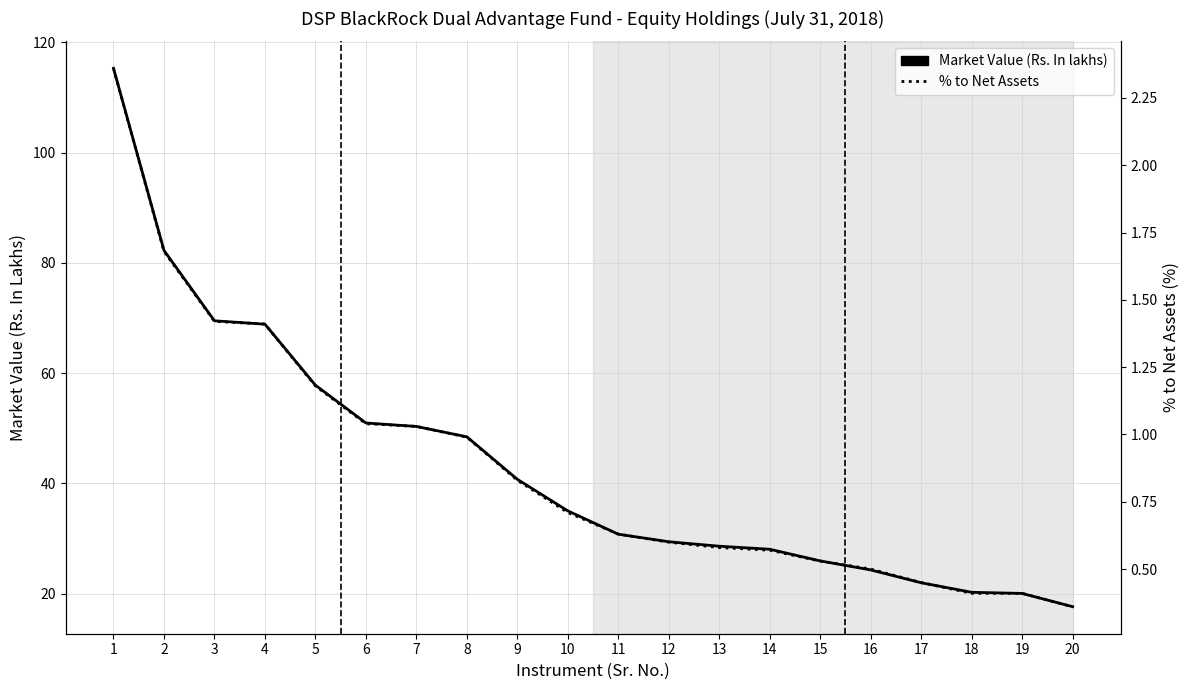

How many values in the Market Value (Rs. In lakhs) series exceed 34?

10